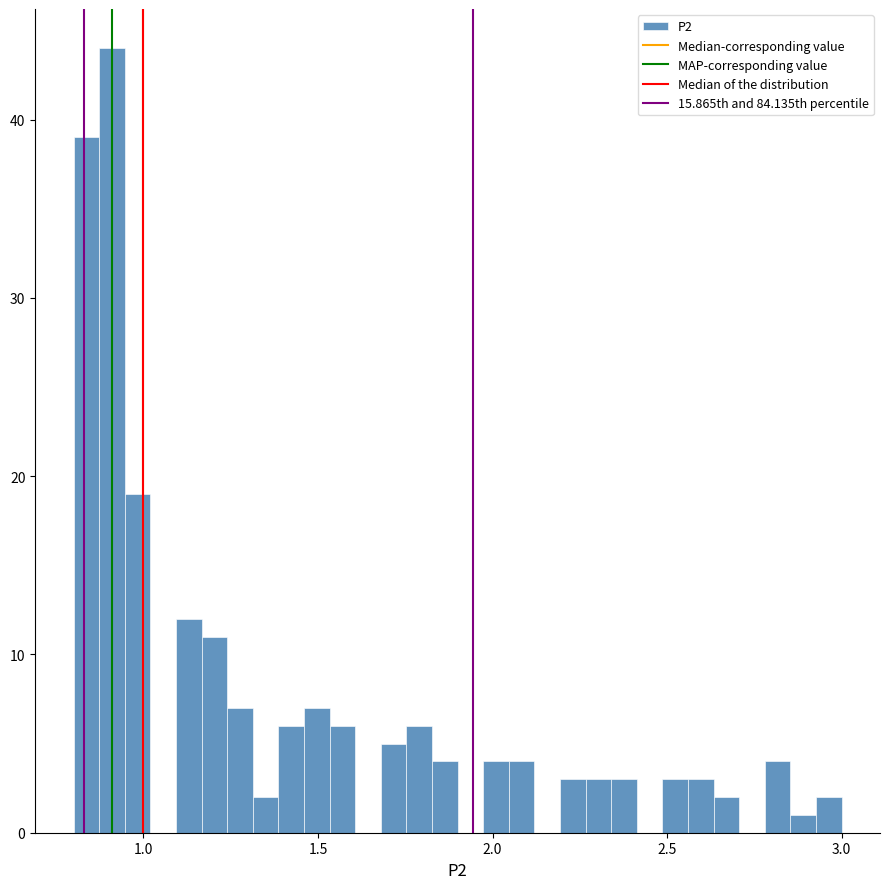

Read against the x-axis, roughly where is the centre of the tallest bar?

0.90